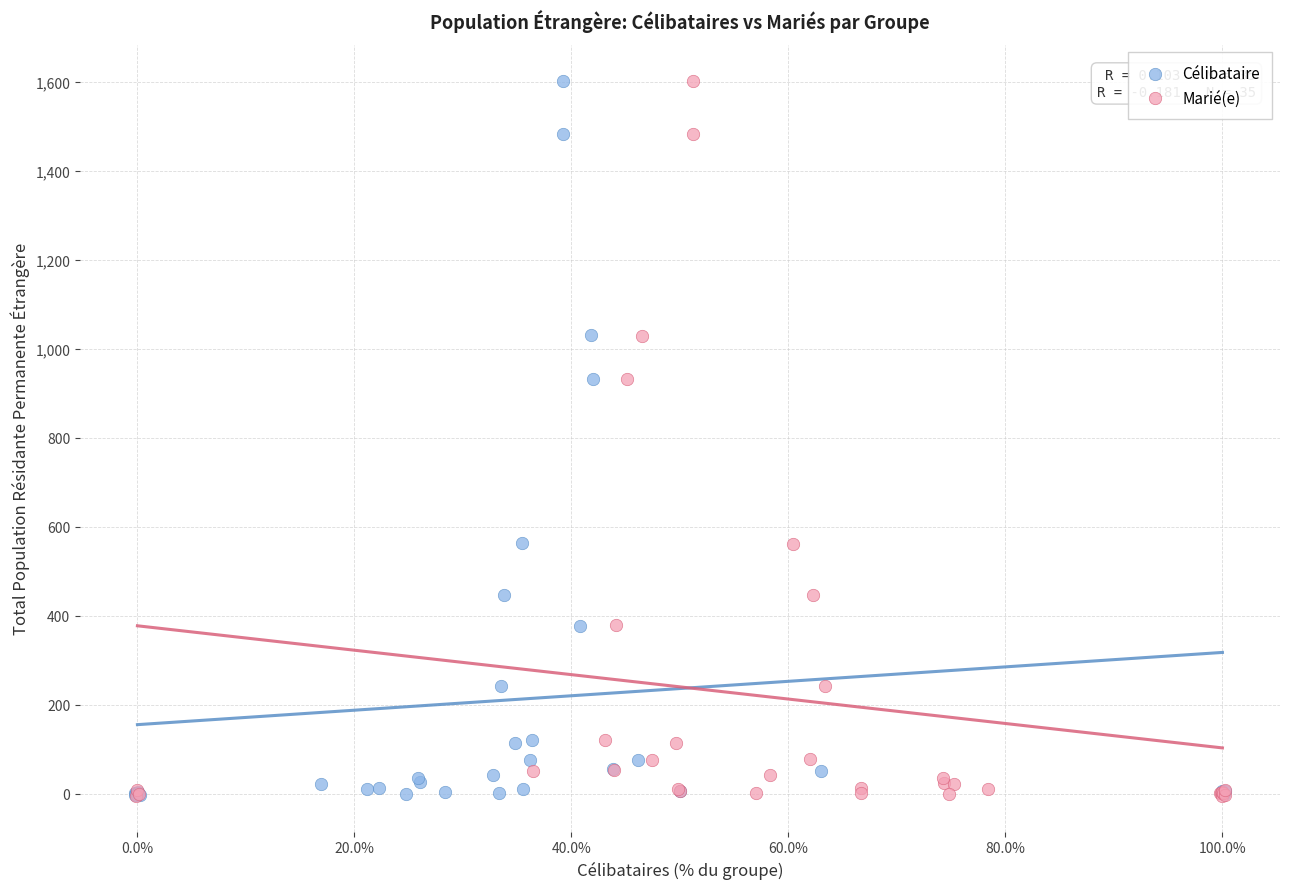

What are all the series names shown in the legend?

Célibataire, Marié(e)